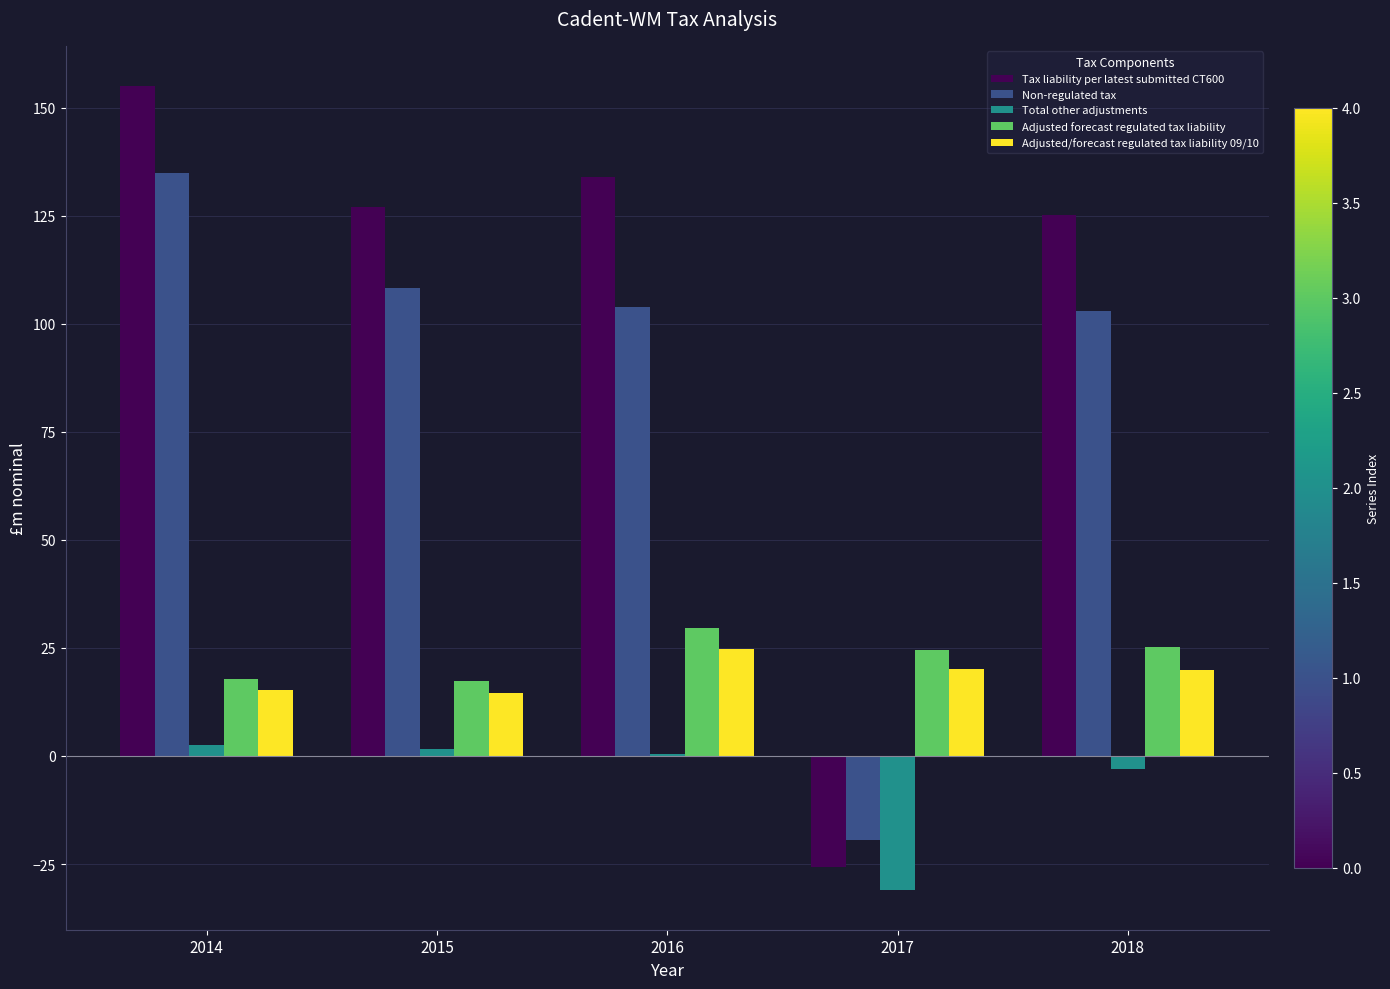

What is the greatest value displayed?

155.0